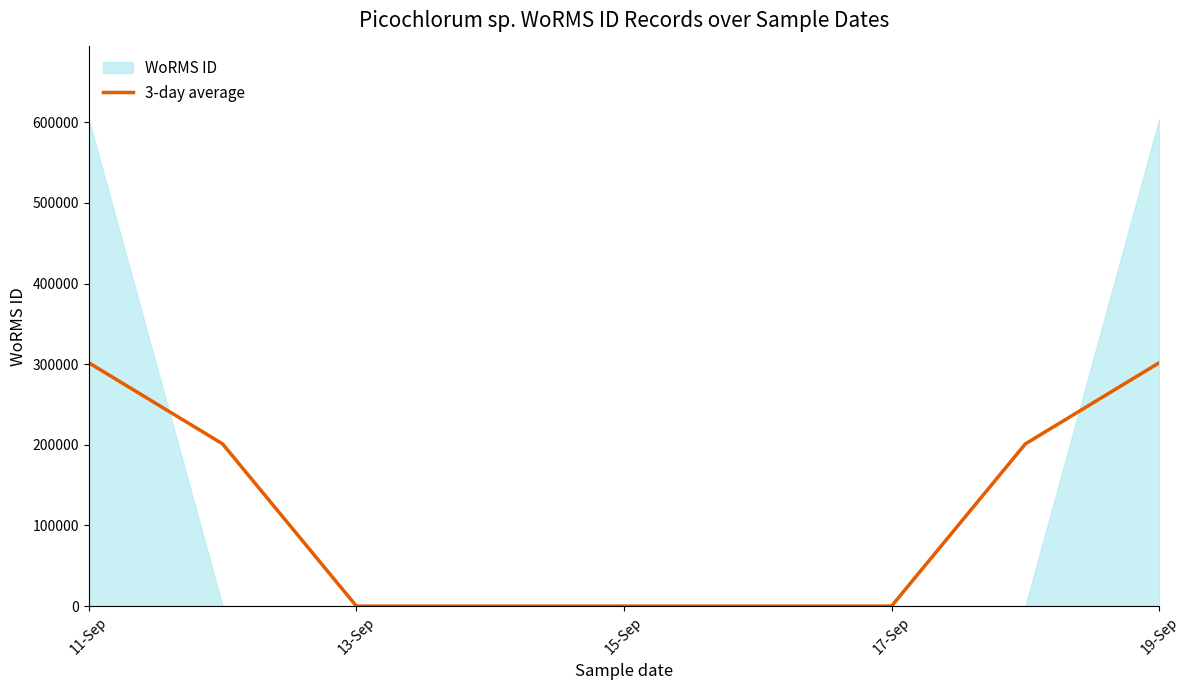

What is the maximum value for 3-day average?

301714.5